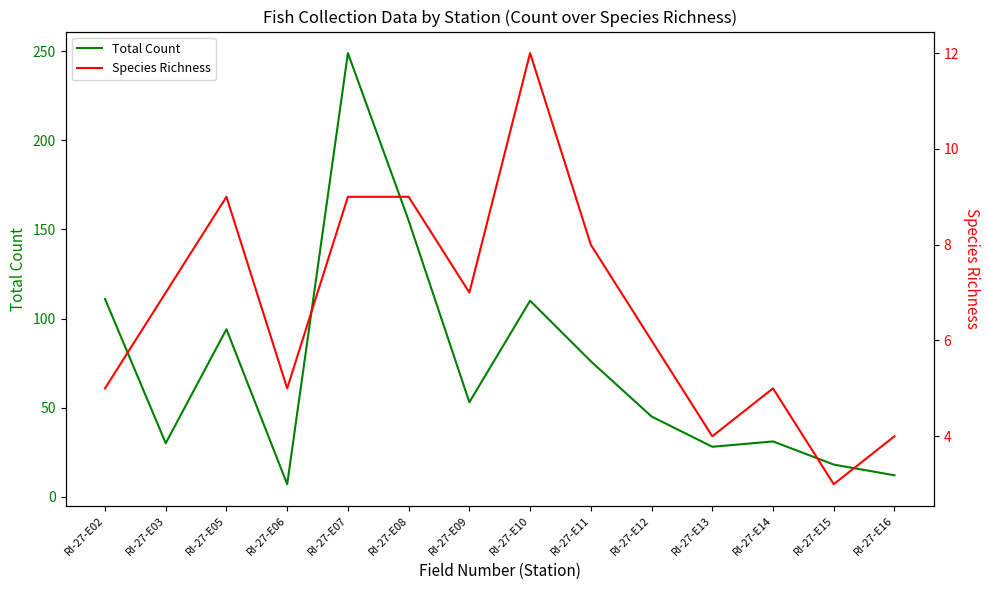

True or false: Species Richness and Total Count cross at least once.

False